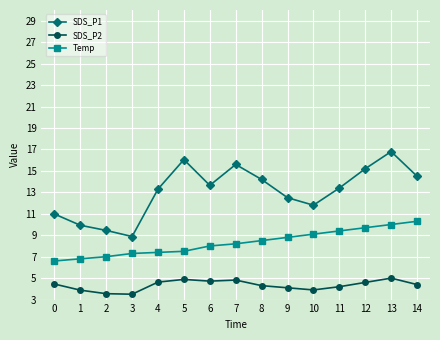

What is the highest value of the SDS_P2 series?

5.0